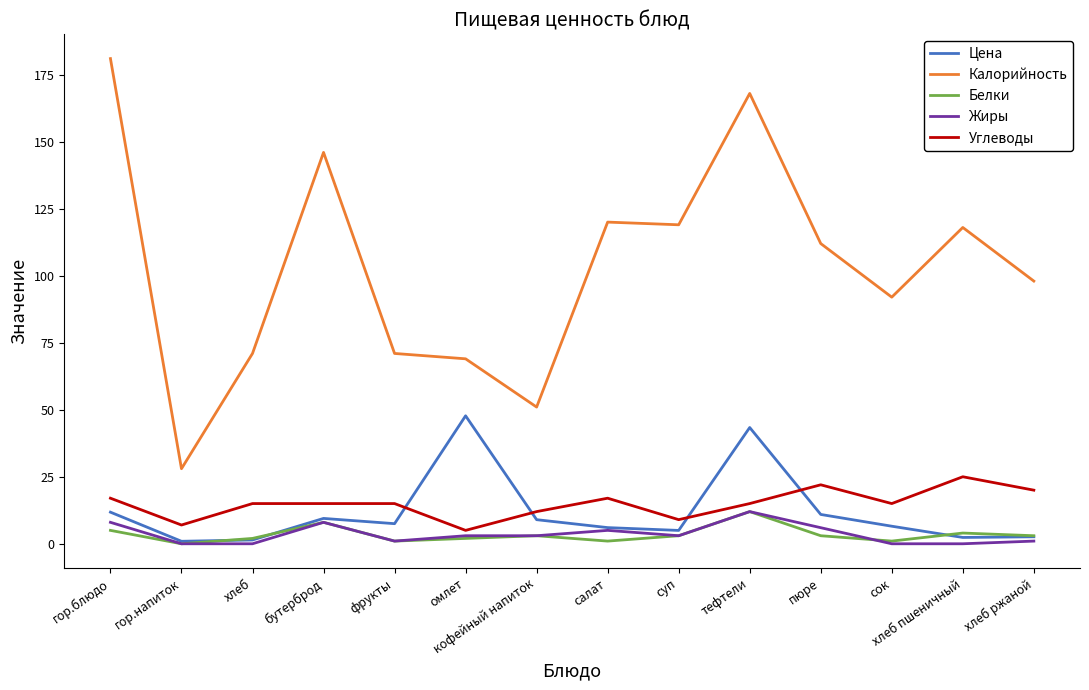

True or false: Калорийность has a value of 190.7 at хлеб пшеничный.

False